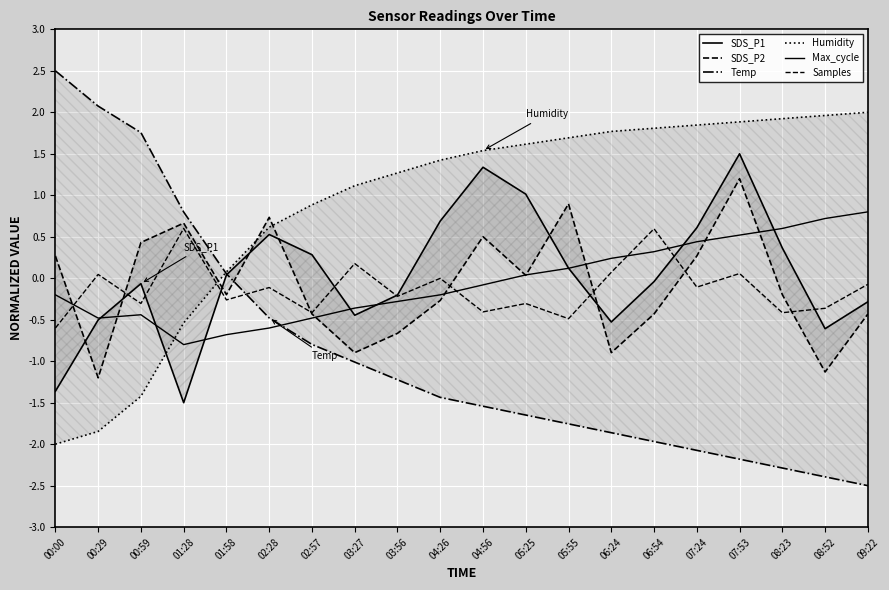

At which category is the sum across all series the highest?

07:53